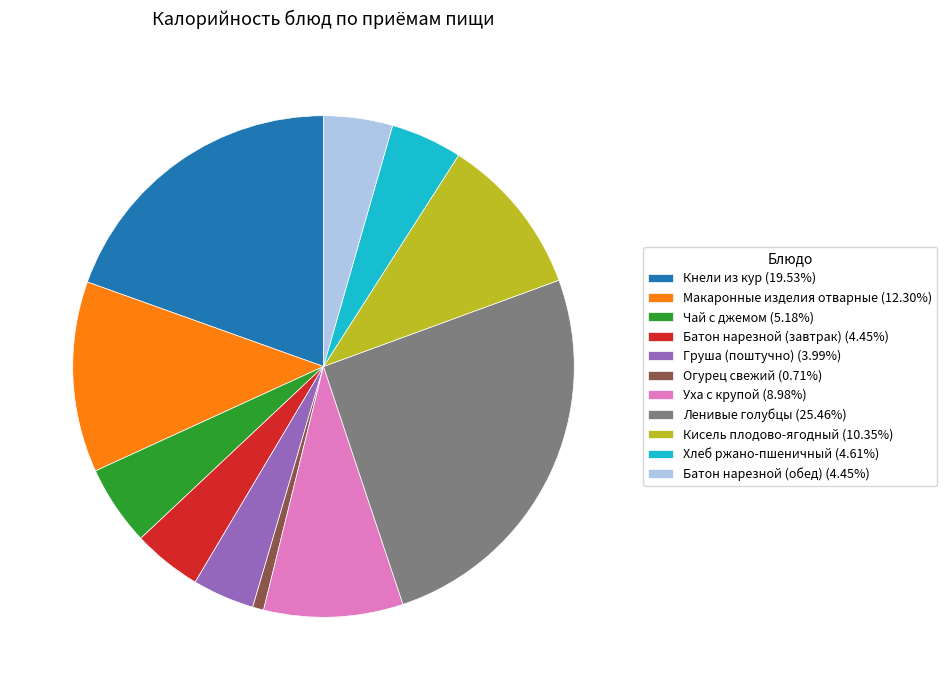

Which category has the smallest portion of the pie?

Огурец свежий